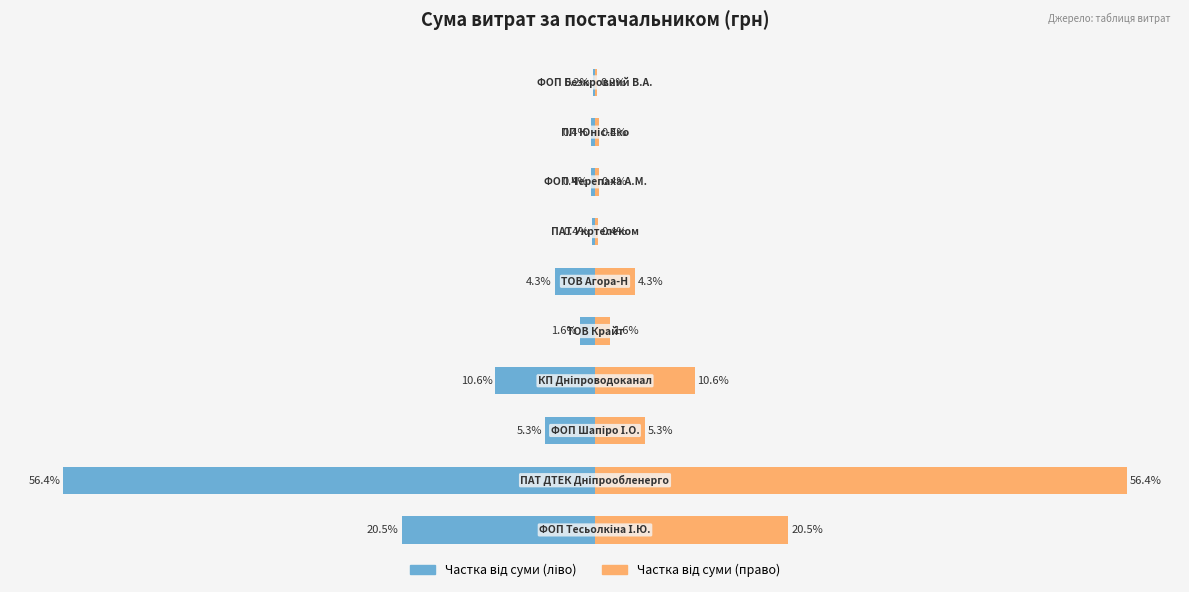

What is the value of the Основні постачальники bar at the 3rd from the left?

-5.3